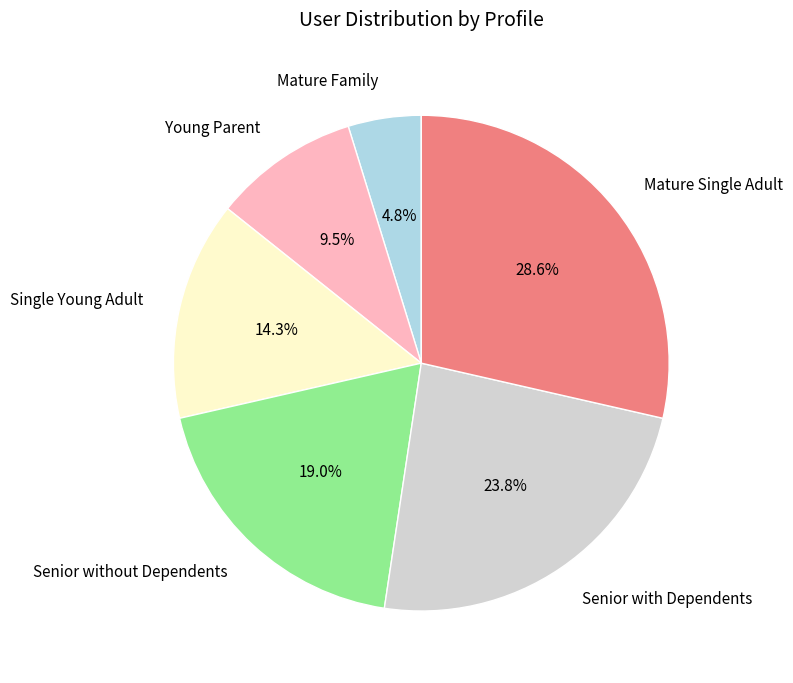

Is there any slice that represents more than half of the pie?

No